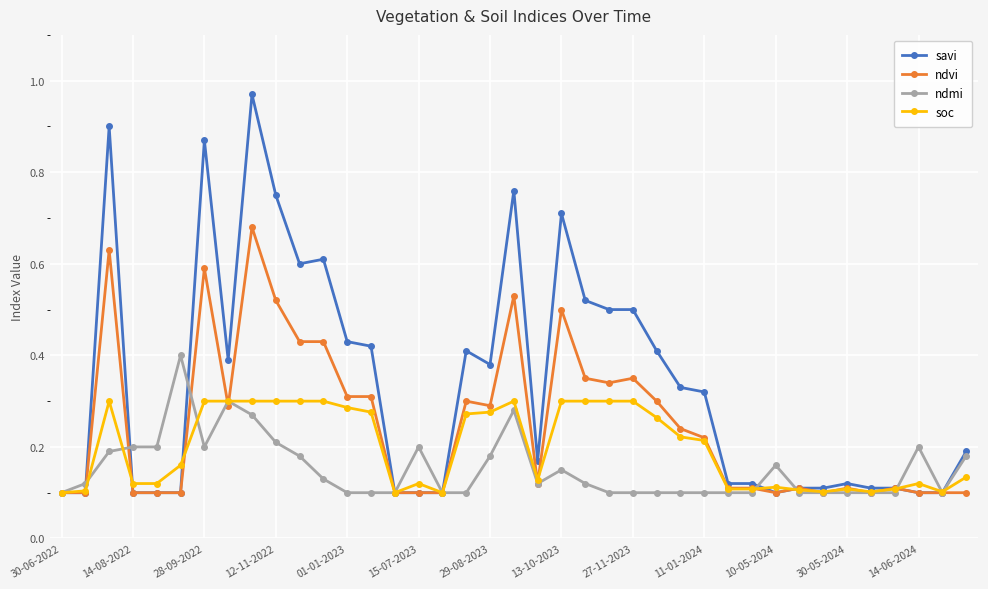

Which series has the widest spread of values?

savi